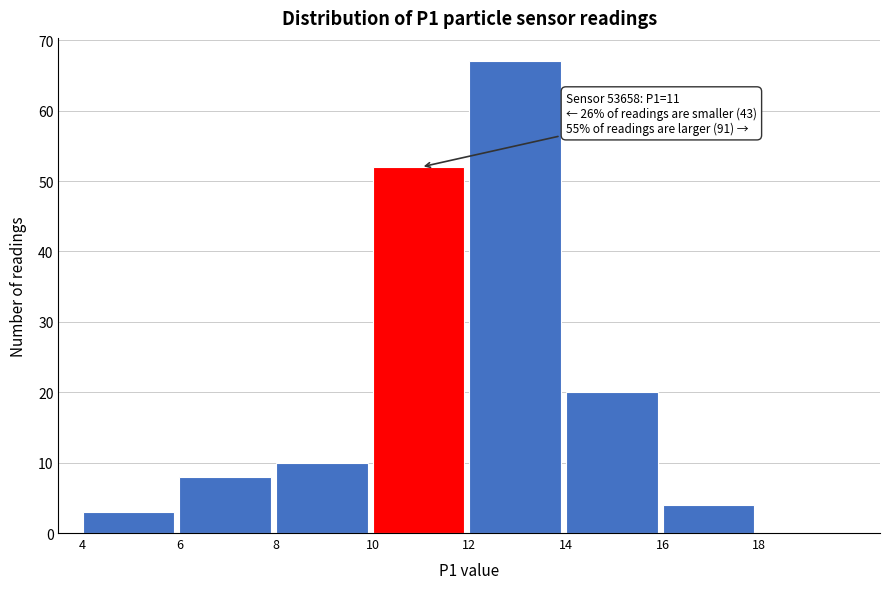

Which range on the x-axis has the tallest bar?

12 to 14